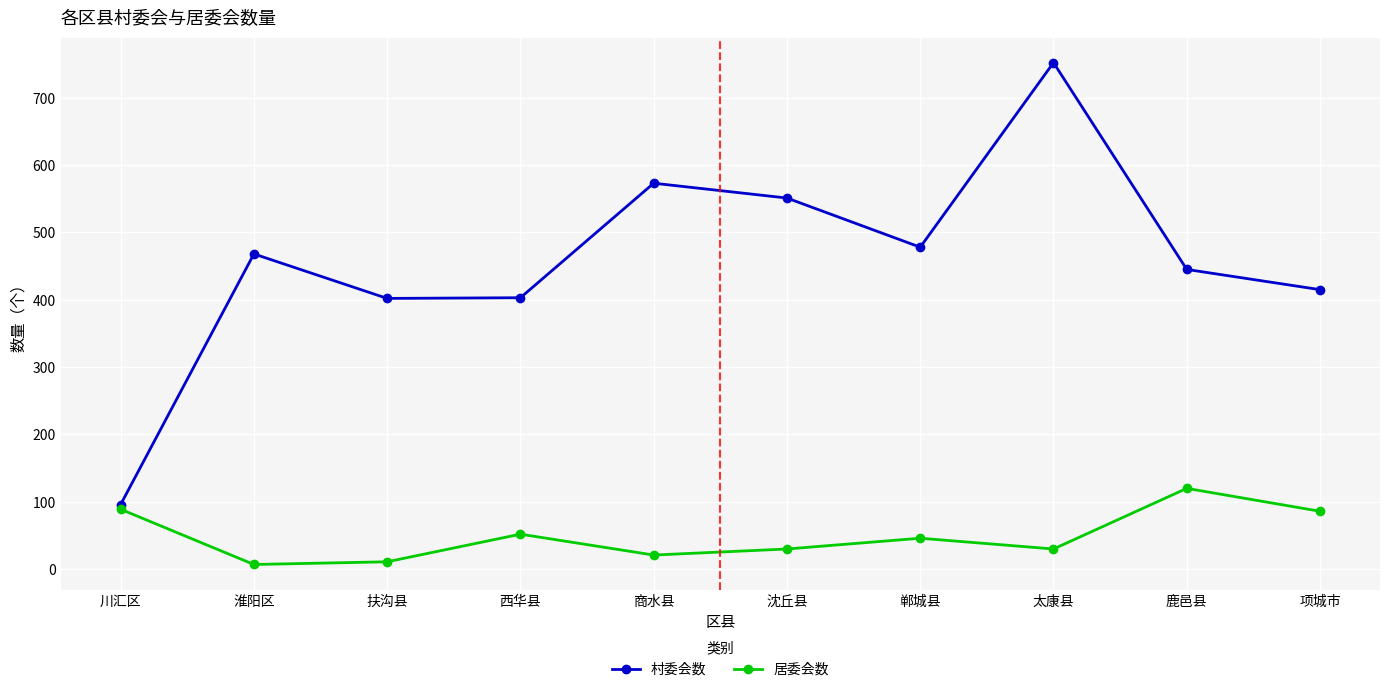

What is the difference between the maximum and minimum values in the 居委会数 series?

113